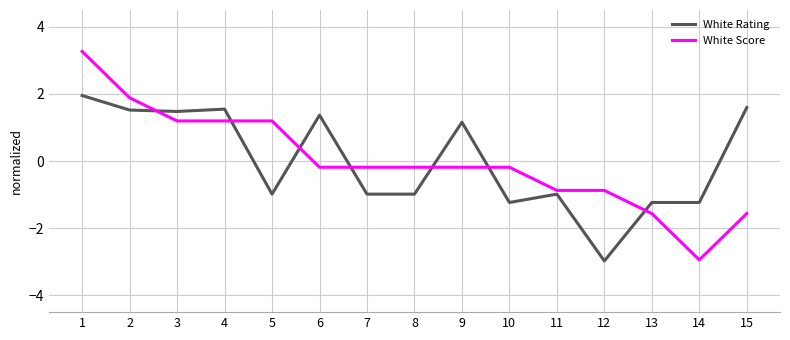

The value of White Rating at 12 is -3.0. True or false?

True